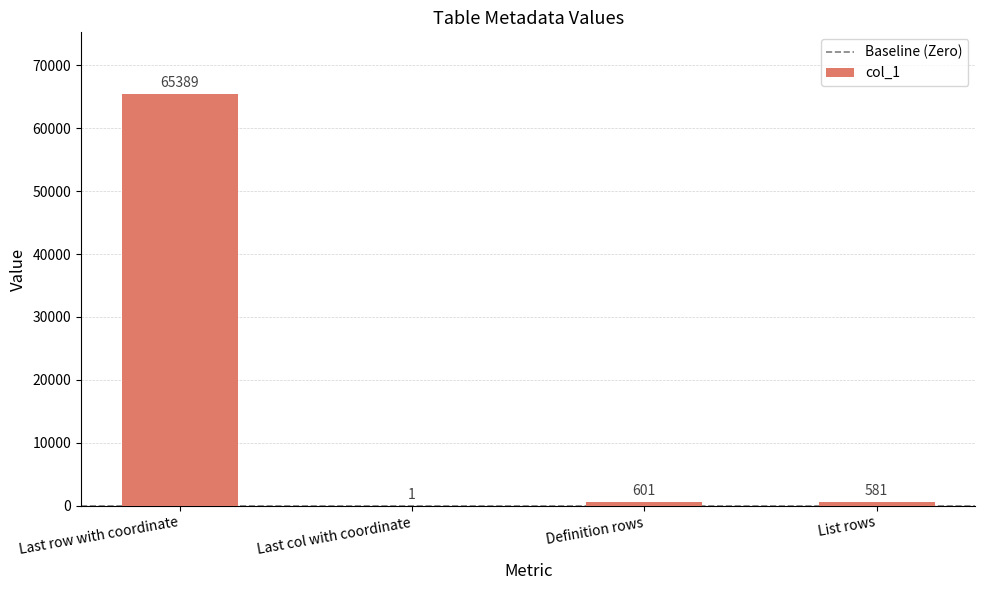

What is the change in value from Last col with coordinate to Definition rows?

+600